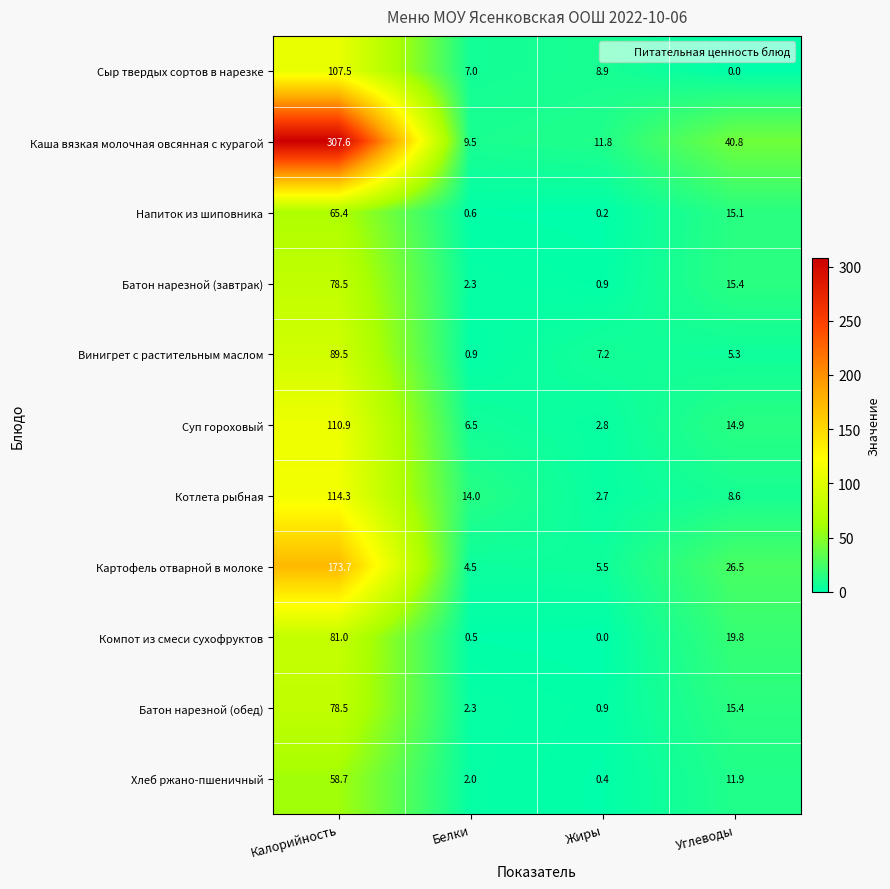

What is the maximum value shown in the chart?

307.6